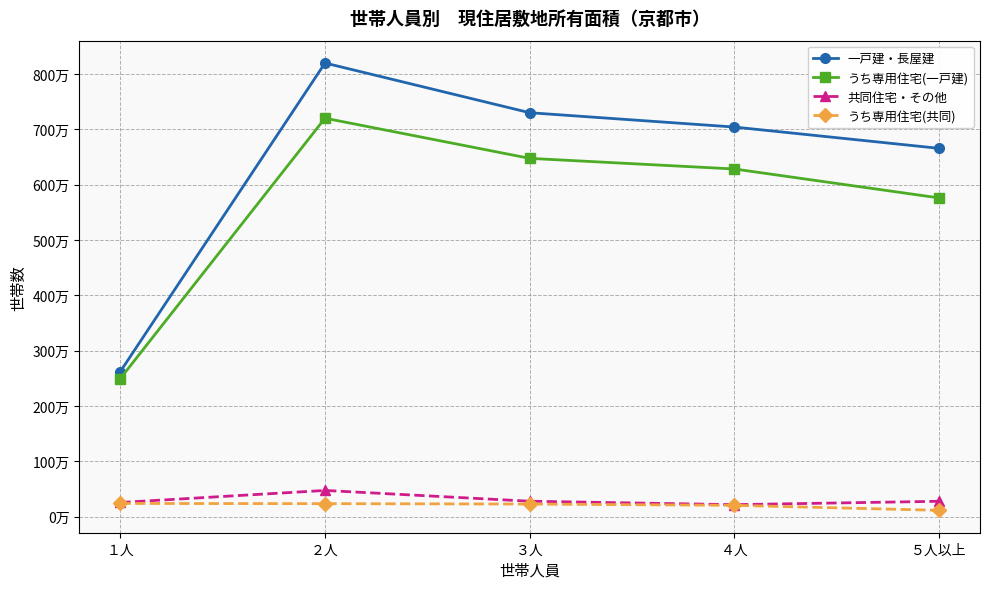

What are all the series names shown in the legend?

一戸建・長屋建, うち専用住宅(一戸建), 共同住宅・その他, うち専用住宅(共同)